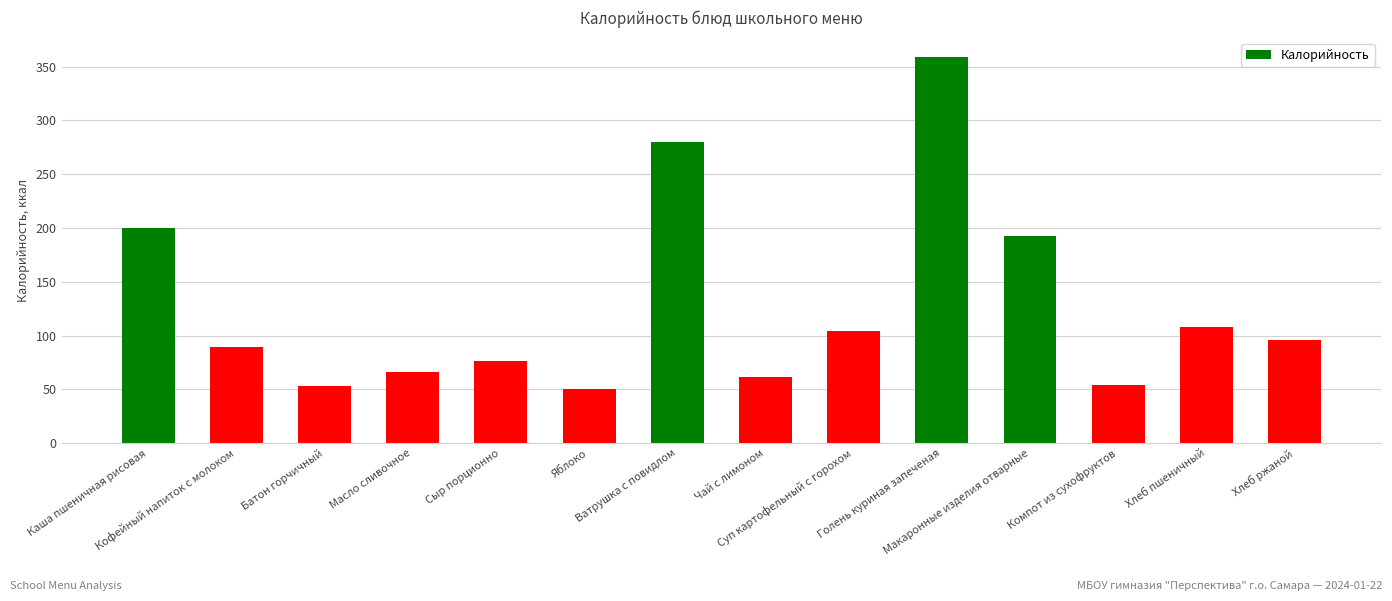

What is the smallest value displayed?

50